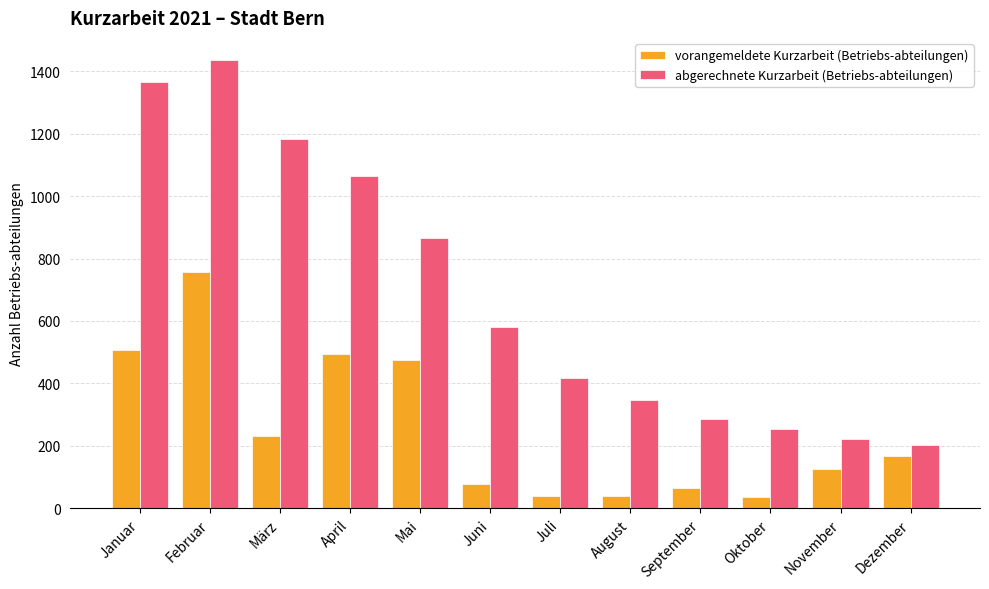

Which series has the largest range (max minus min)?

abgerechnete Kurzarbeit (Betriebs-abteilungen)